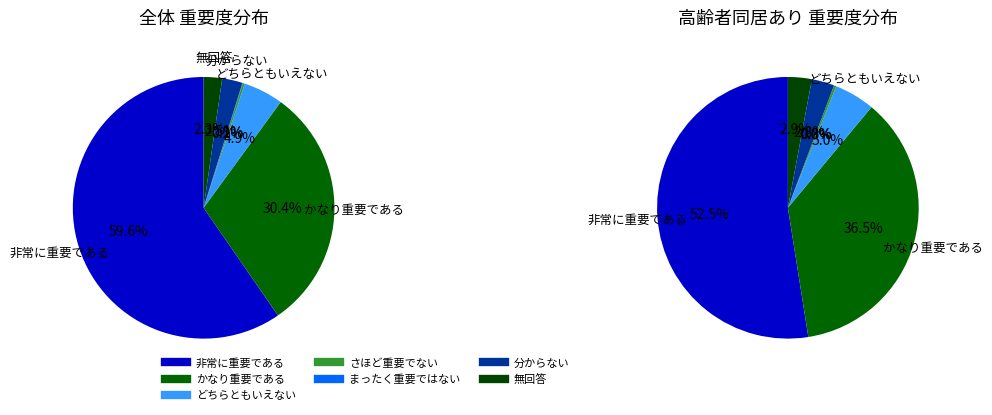

Does どちらともいえない account for over 50% of the chart?

No